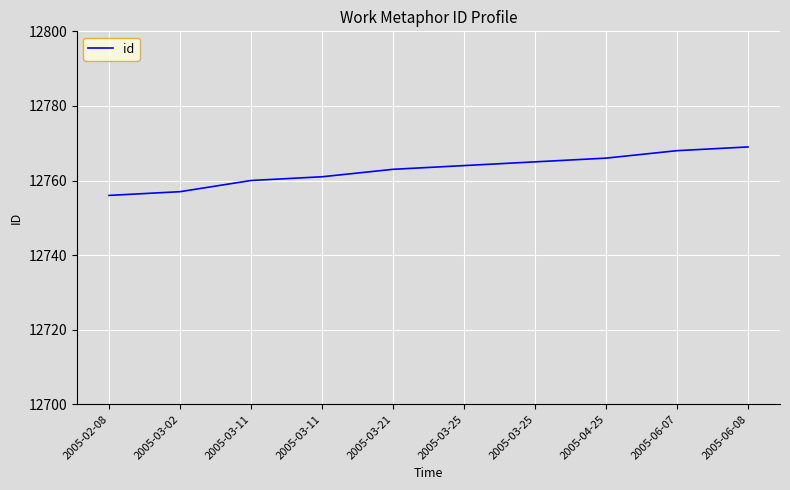

How many lines are shown in the chart?

1